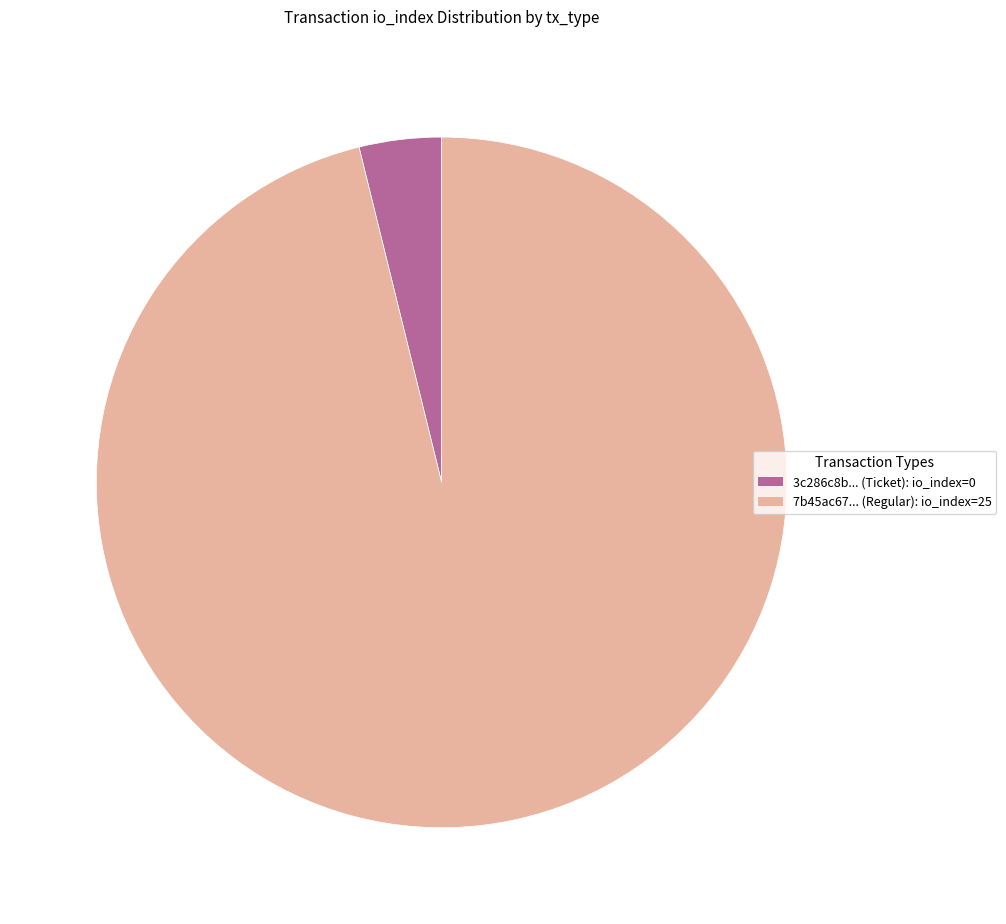

How many segments does this pie chart have?

2